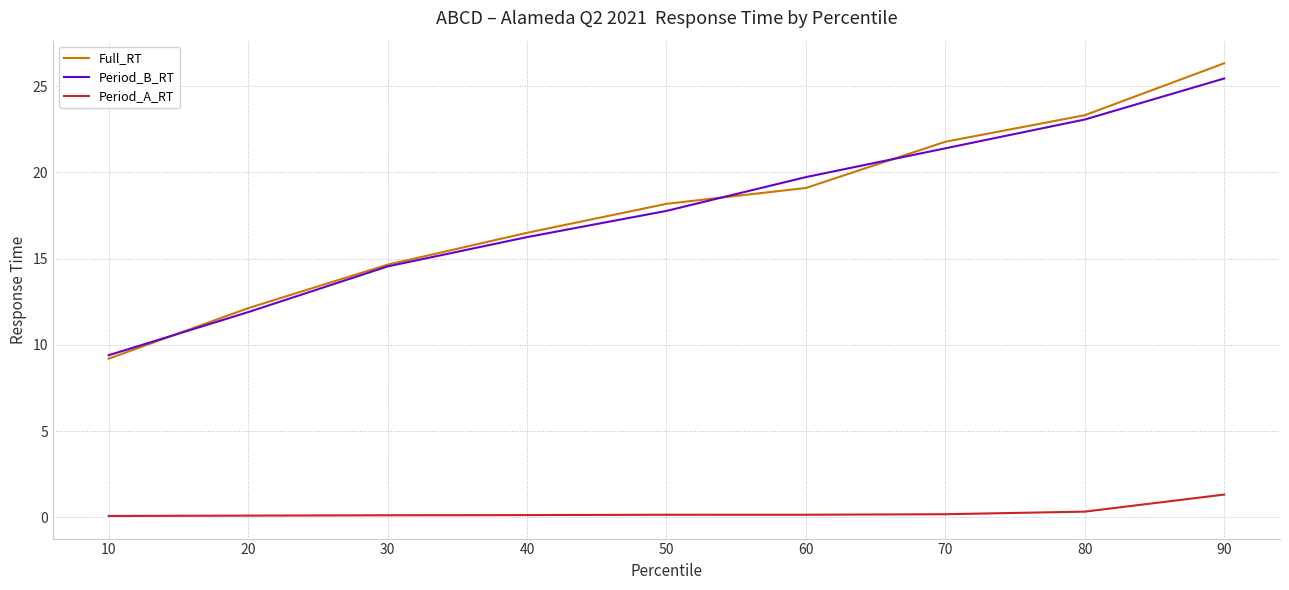

What are all the series names shown in the legend?

Full_RT, Period_B_RT, Period_A_RT